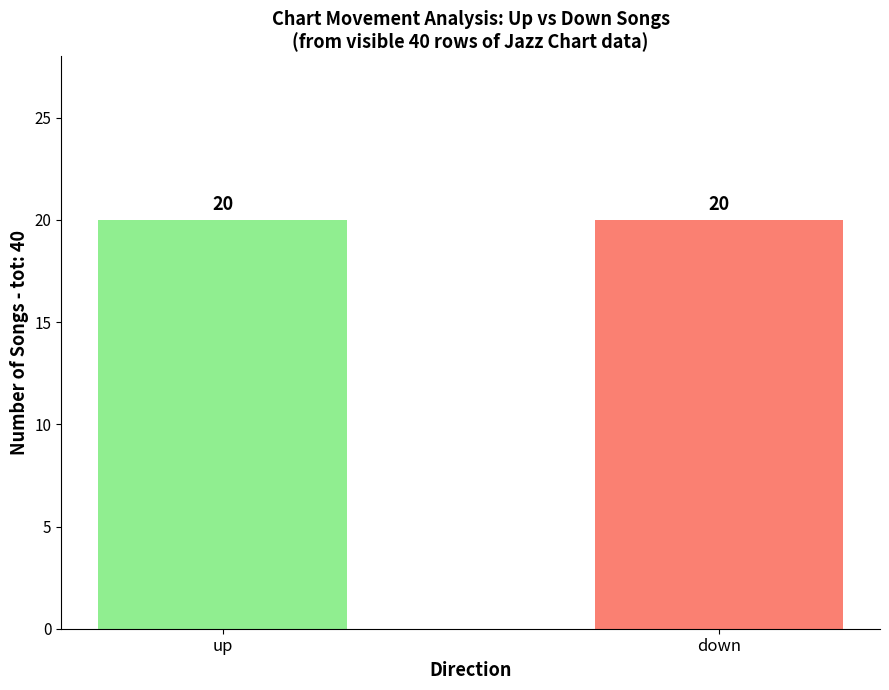

Which has a higher value, down or up?

up